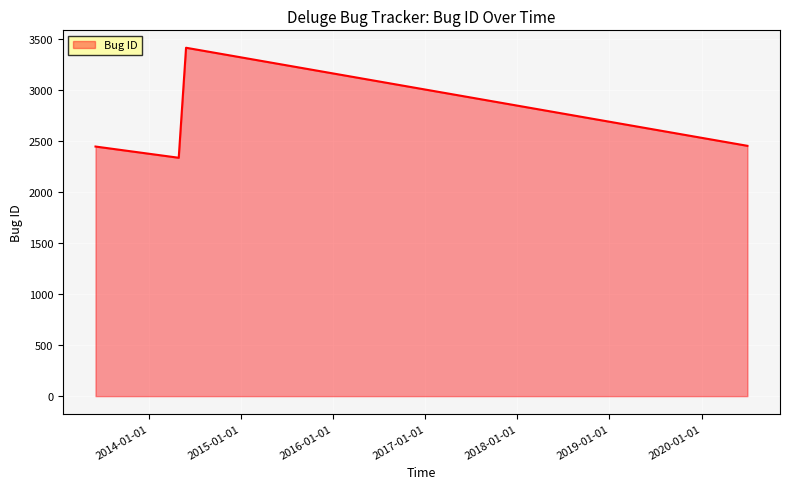

What is the smallest value displayed?

2336